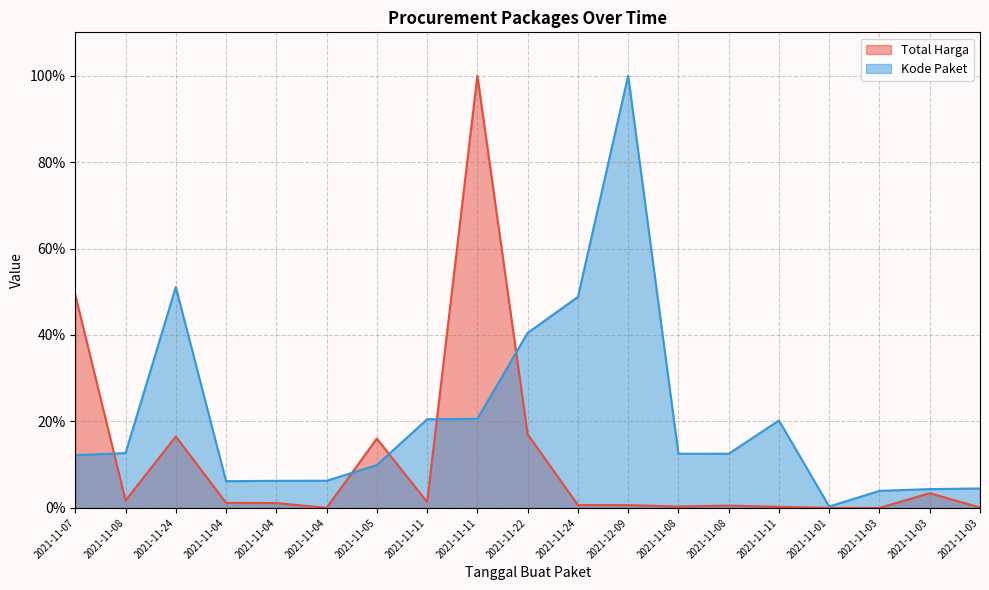

True or false: Total Harga has a value of 1.7 at 2021-11-08.

True